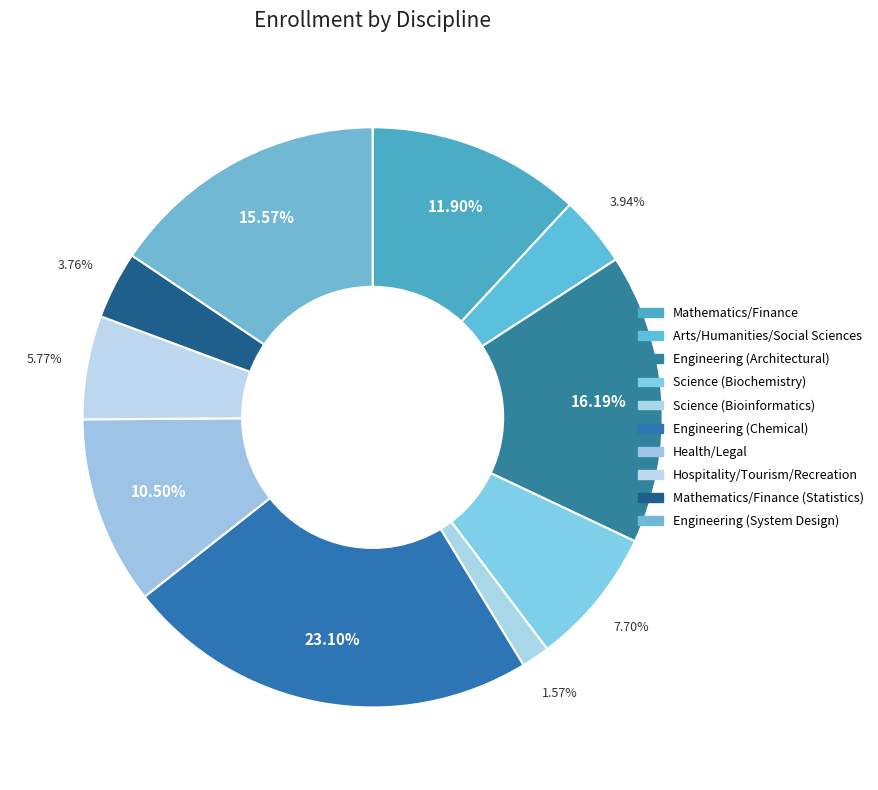

How many segments does this pie chart have?

10